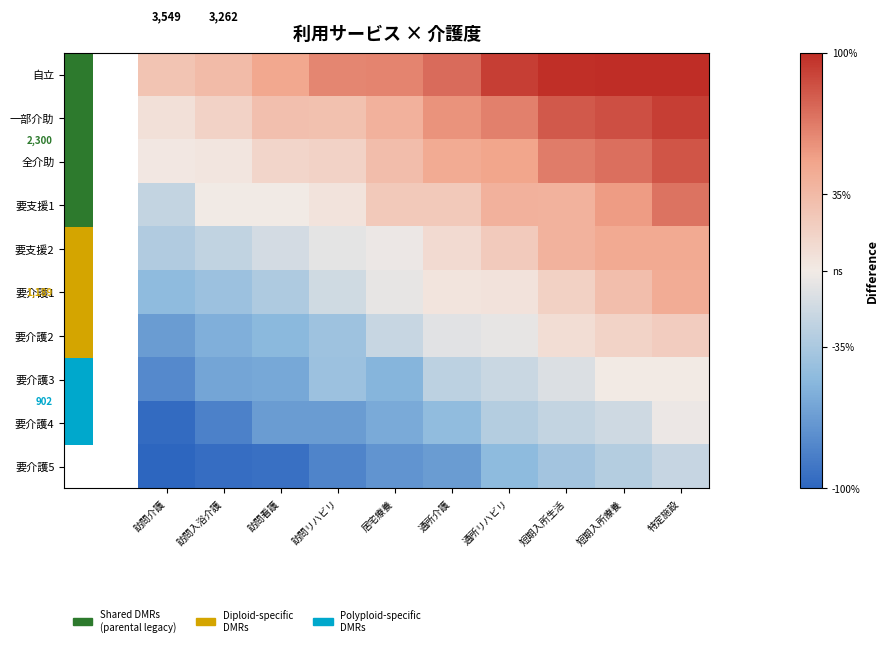

Is it true that 要介護4 equals -17.6 at 短期入所療養?

True